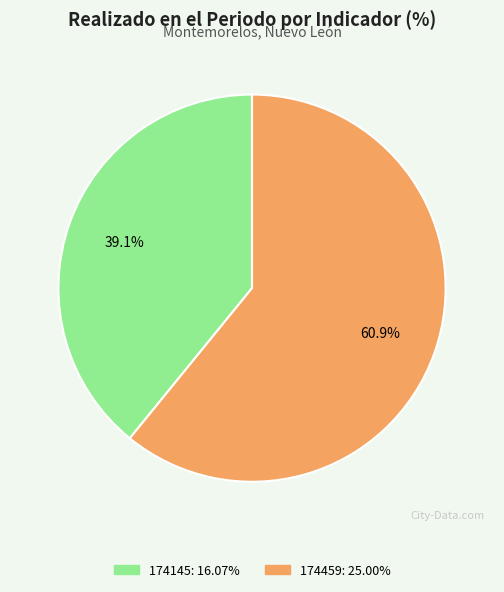

To the nearest percent, what is the difference between the largest and smallest slice percentages?

22%